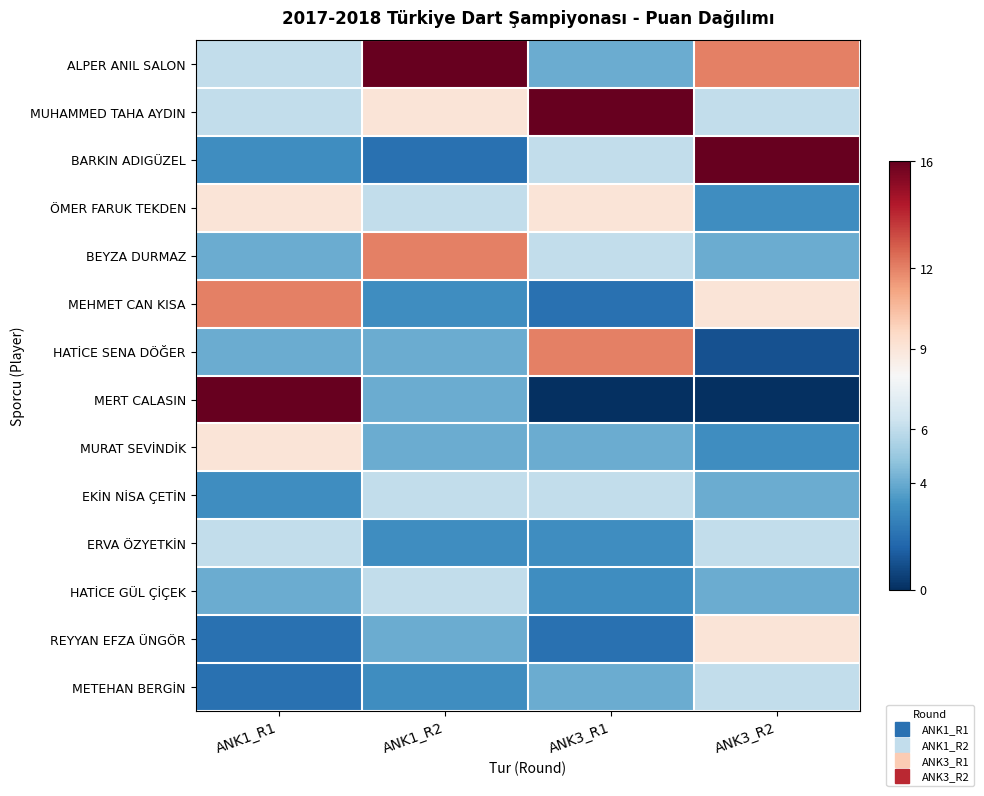

Which label corresponds to the smallest value in the chart?

ANK3_R1